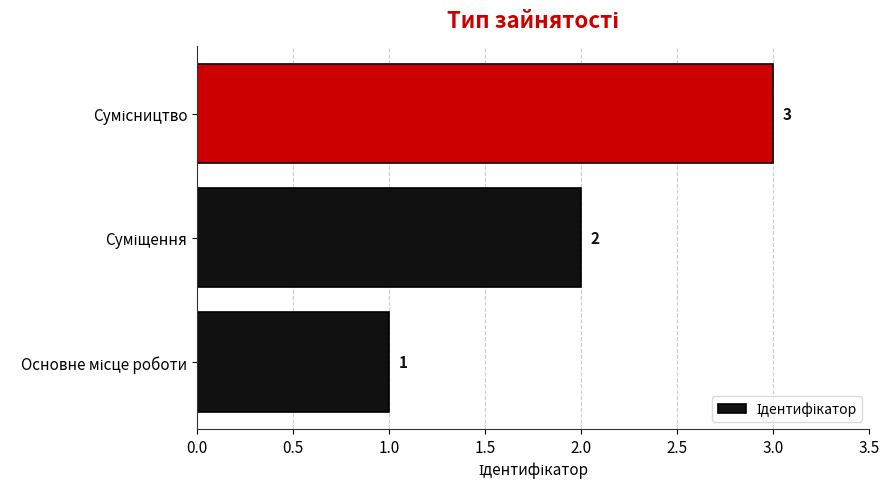

Count the number of data series in this chart.

1